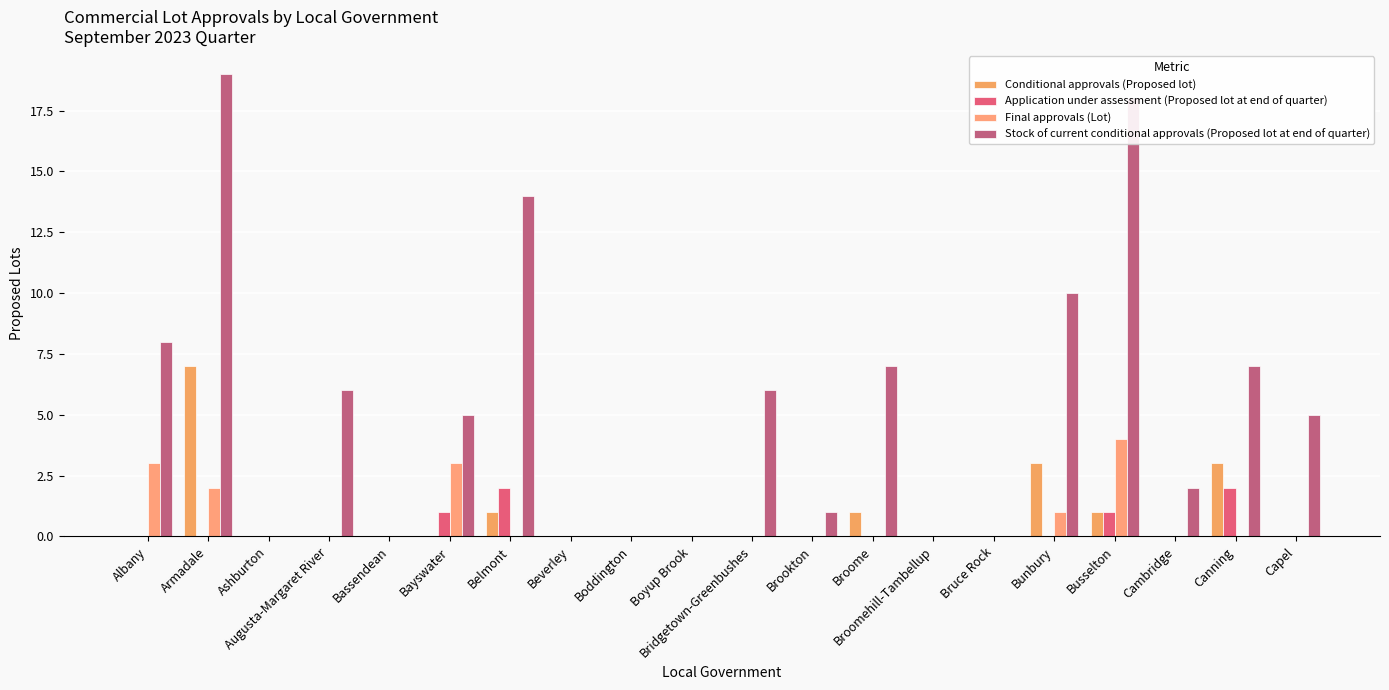

What is the average value of the Final approvals (Lot) series?

1